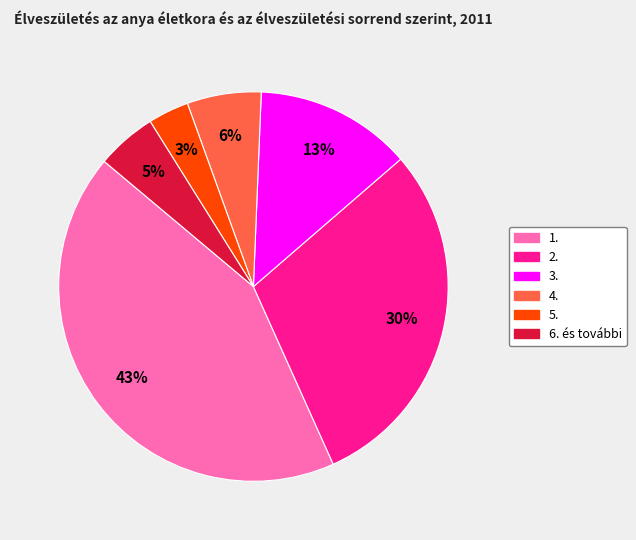

How many segments does this pie chart have?

6